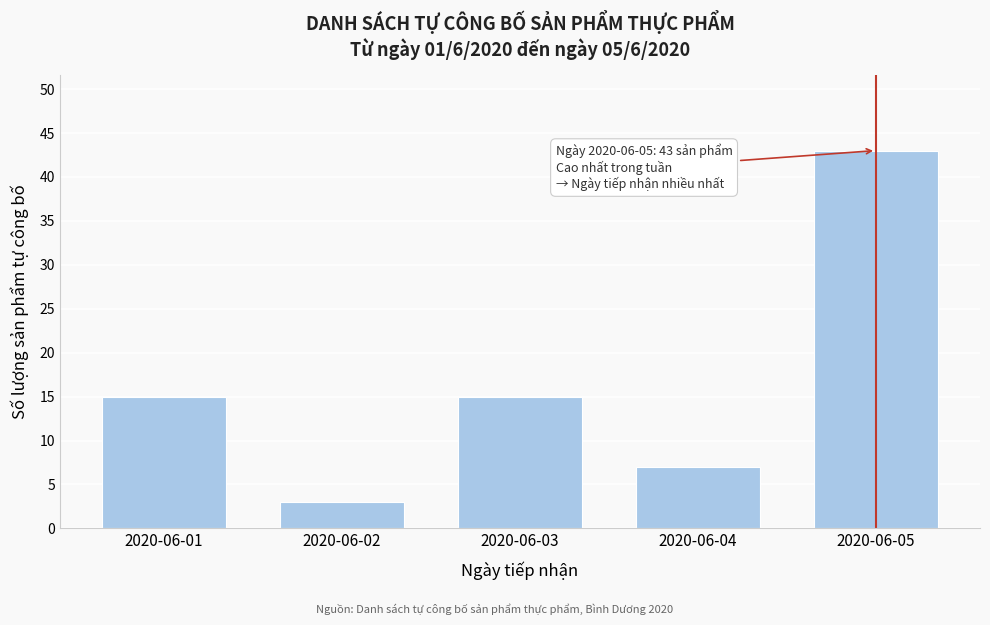

Reading left to right, transcribe all the data shown in this chart.

15	3	15	7	43